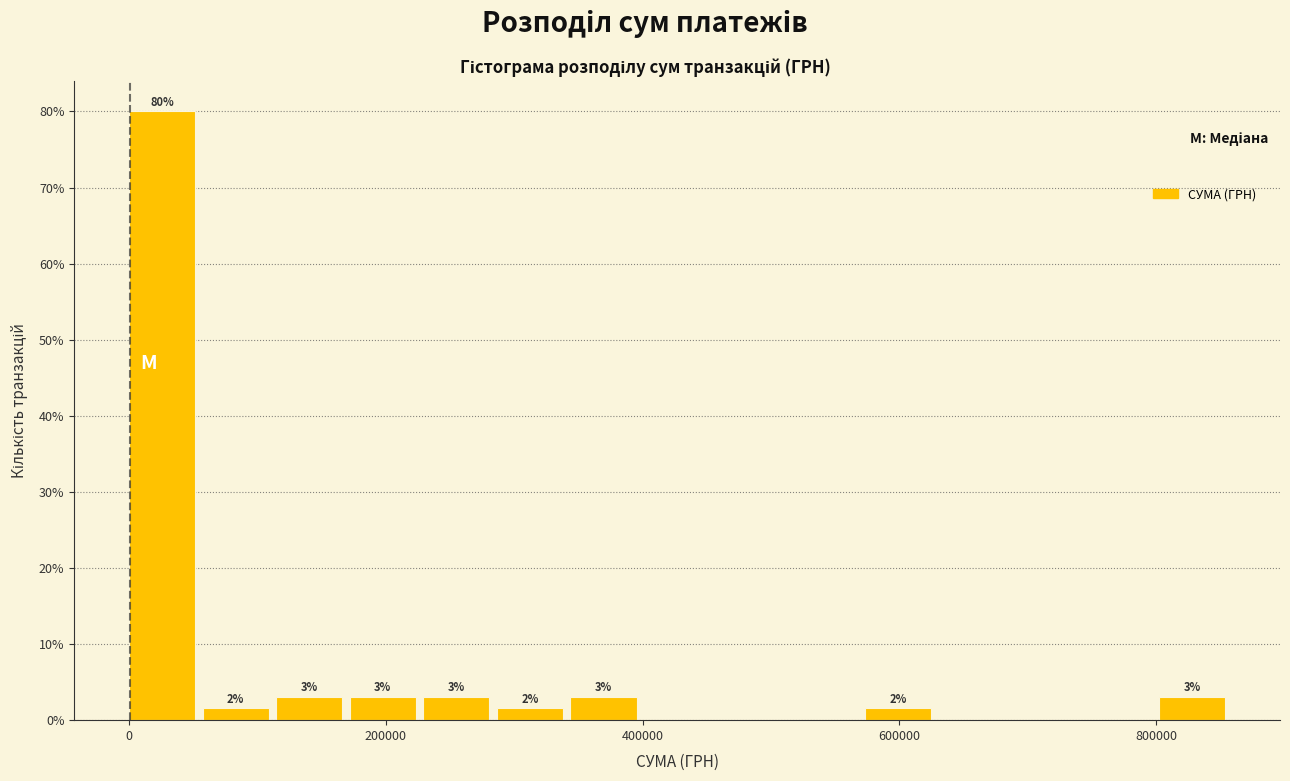

Read against the x-axis, roughly where is the centre of the tallest bar?

20000